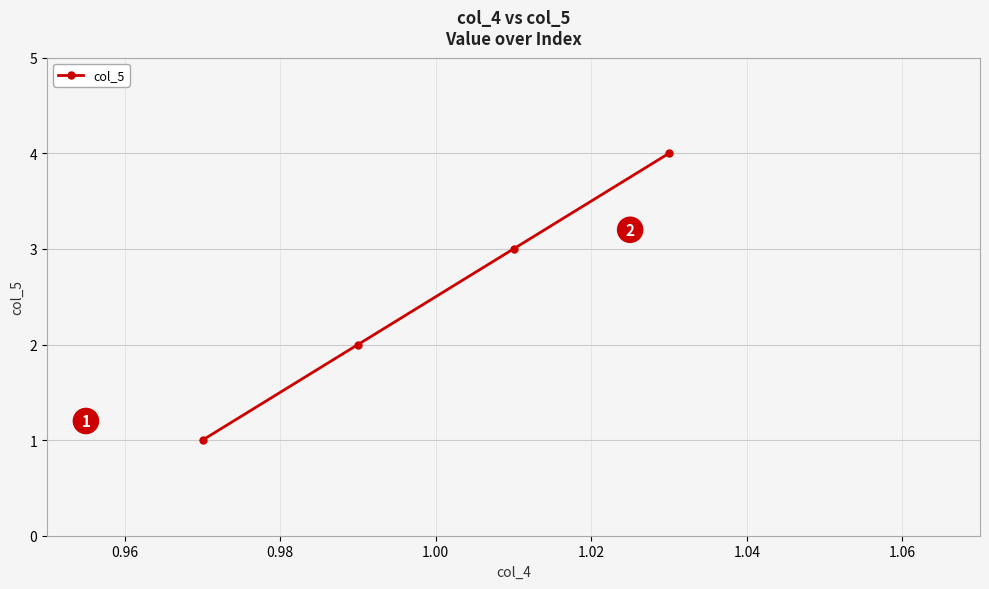

True or false: the data has more than 1 interior local peaks.

False